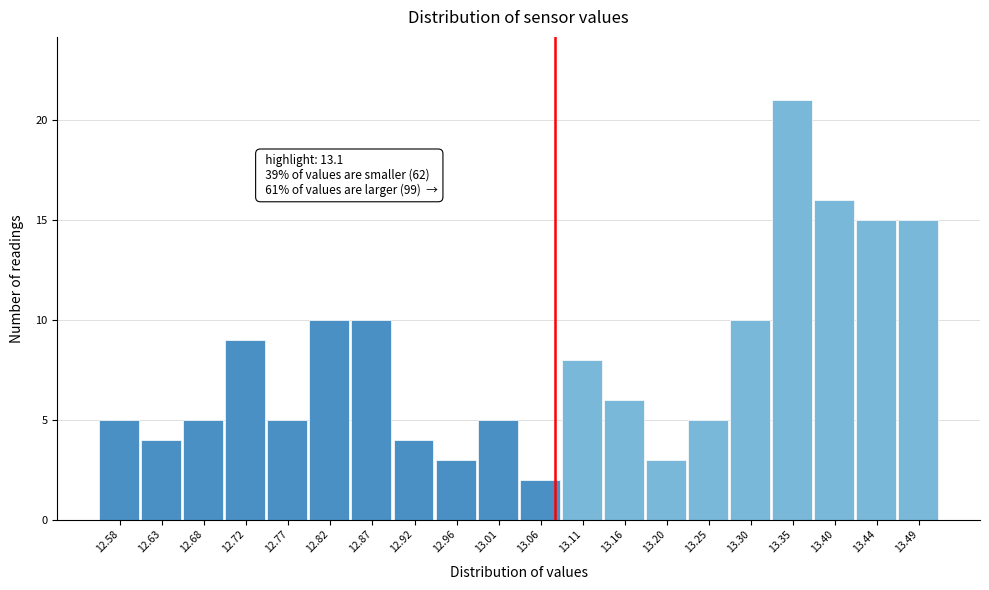

Reading right to left, list all the values displayed in this chart.

15	15	16	21	10	5	3	6	8	2	5	3	4	10	10	5	9	5	4	5